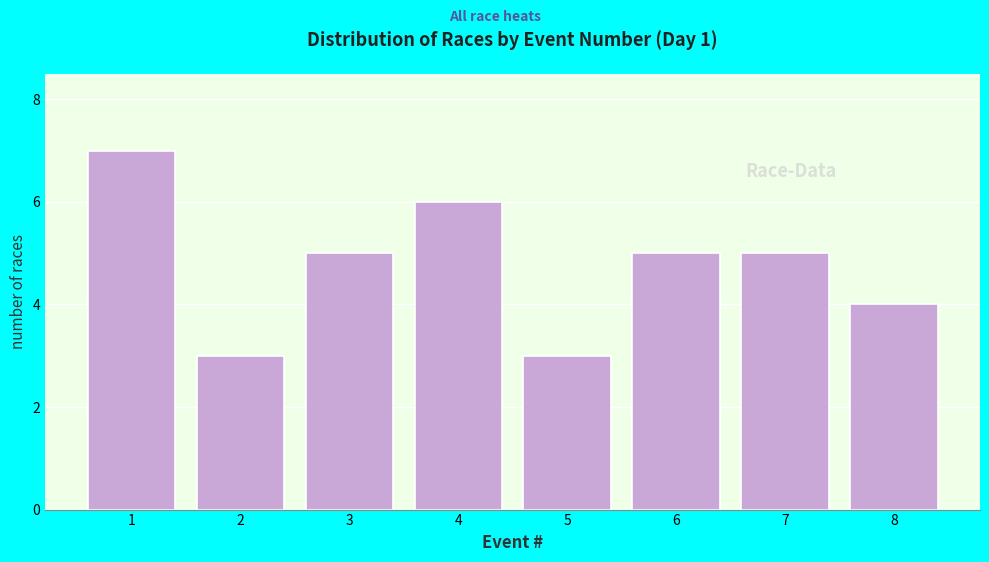

Reading right to left, extract all data points from this chart.

8=4	7=5	6=5	5=3	4=6	3=5	2=3	1=7